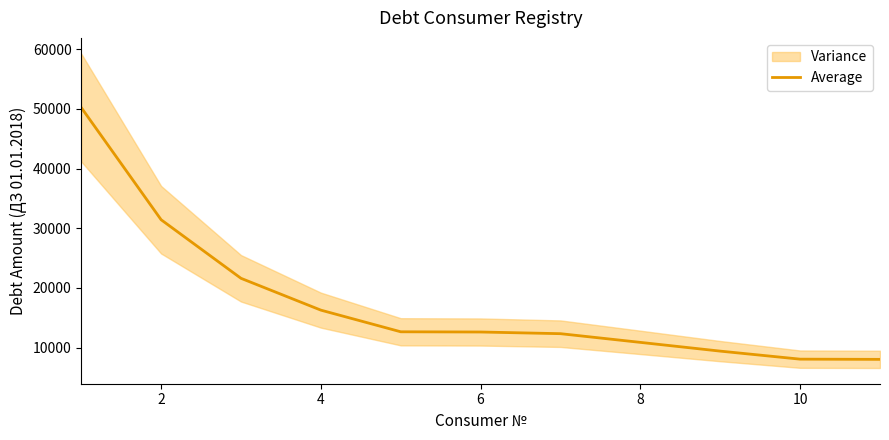

What is the highest value of the Average series?

50216.2